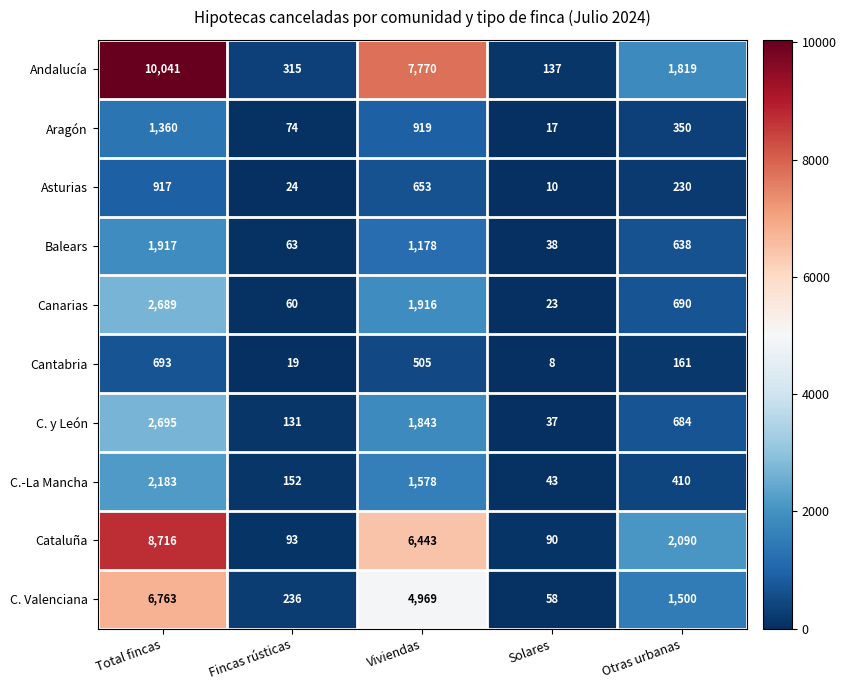

How many distinct data groups are displayed?

10